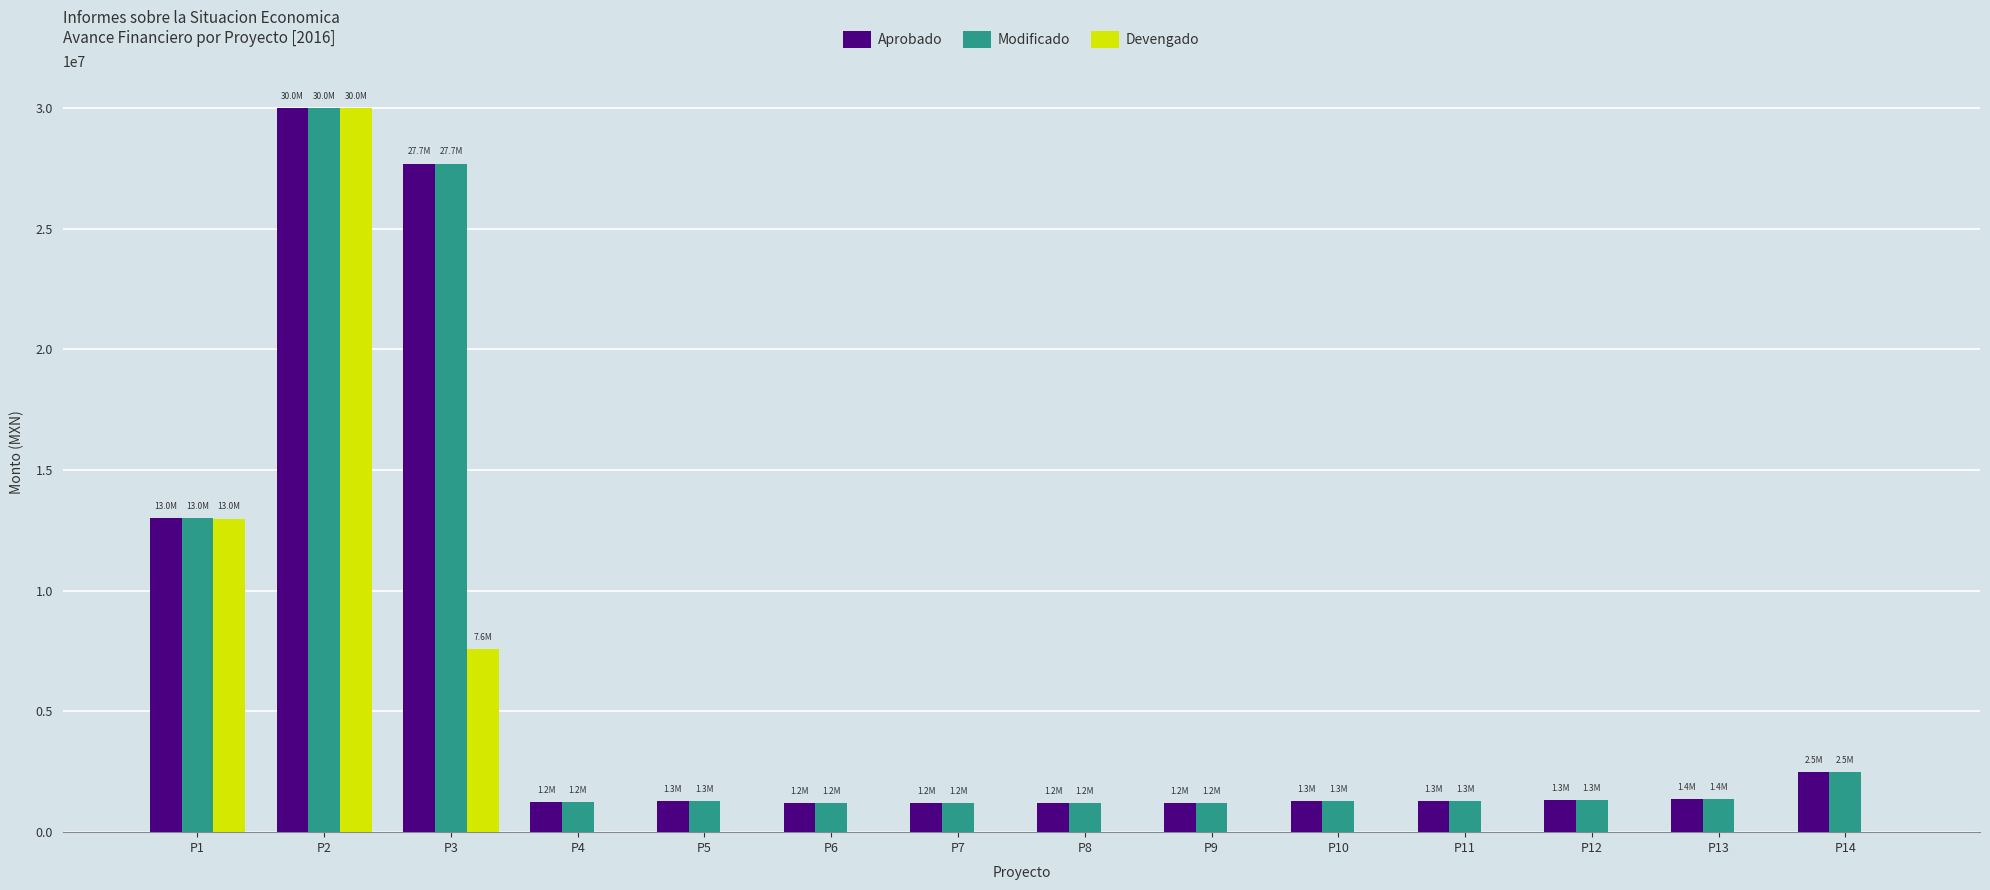

The value of Devengado at P8 is -14885362.1. True or false?

False